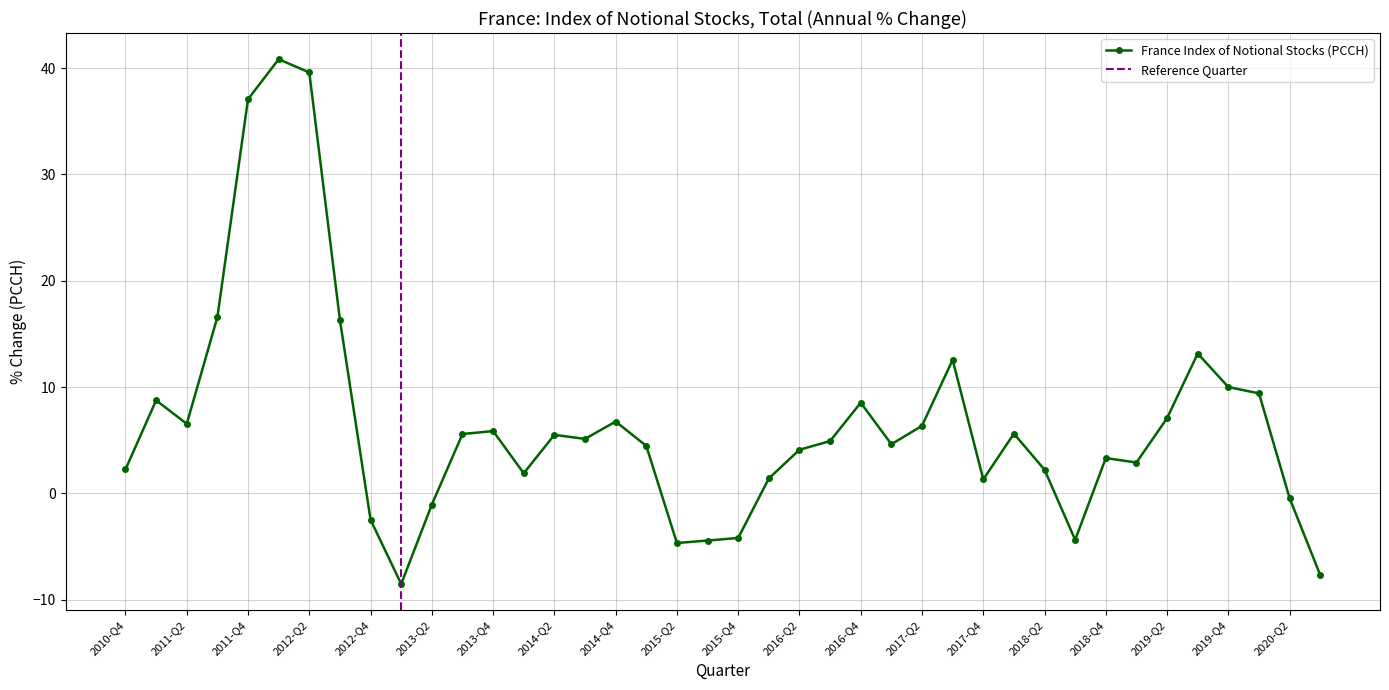

What is the minimum value shown in the chart?

-8.5